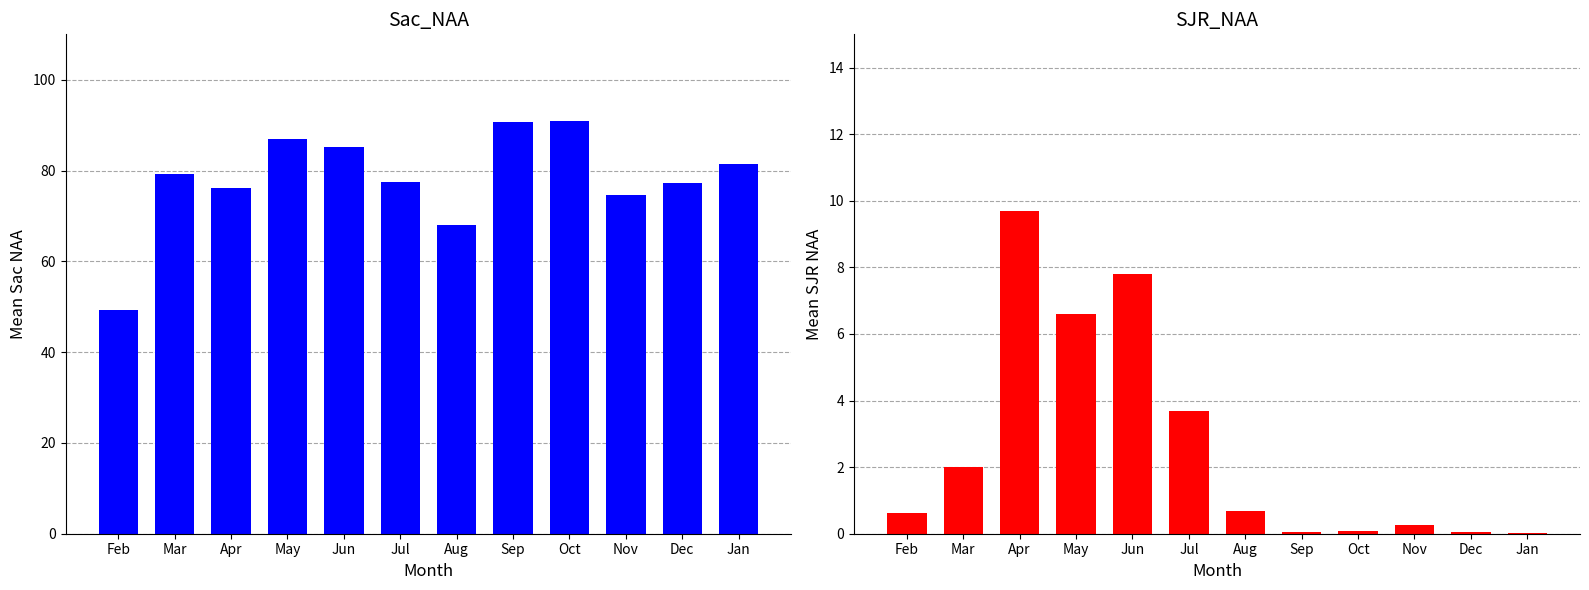

Is it true that SJR_NAA equals 0.1 at Sep?

False